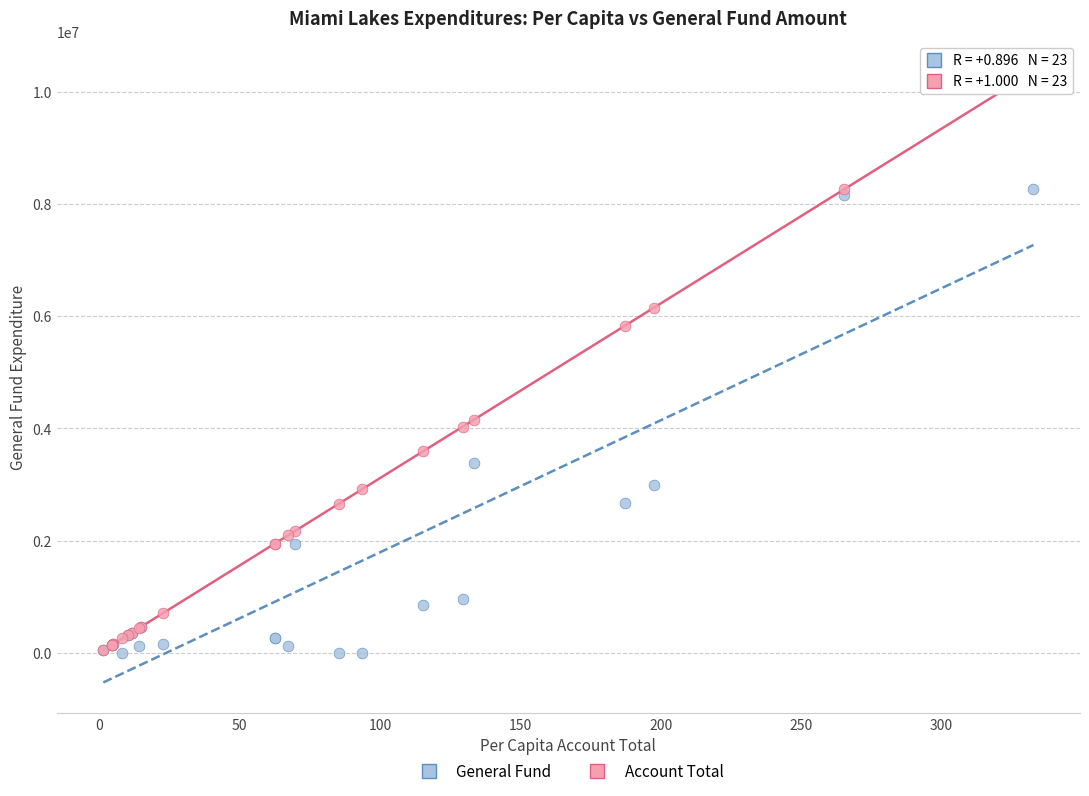

Which series reaches the maximum Y coordinate?

Account Total